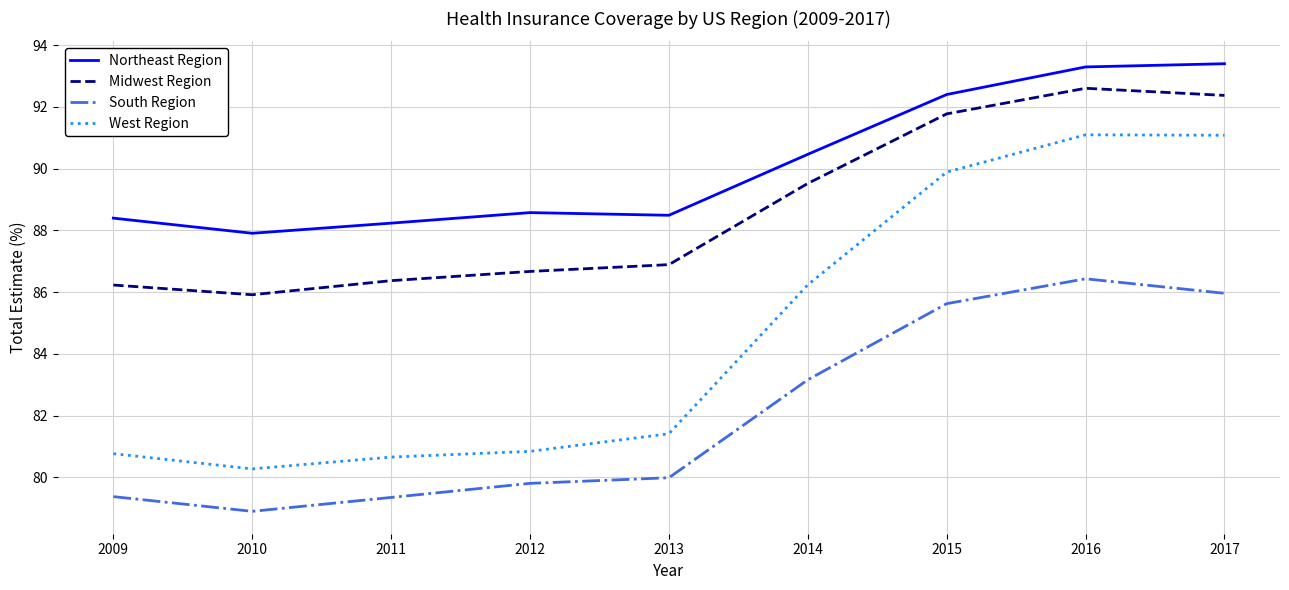

Which label corresponds to the smallest value in the chart?

2010